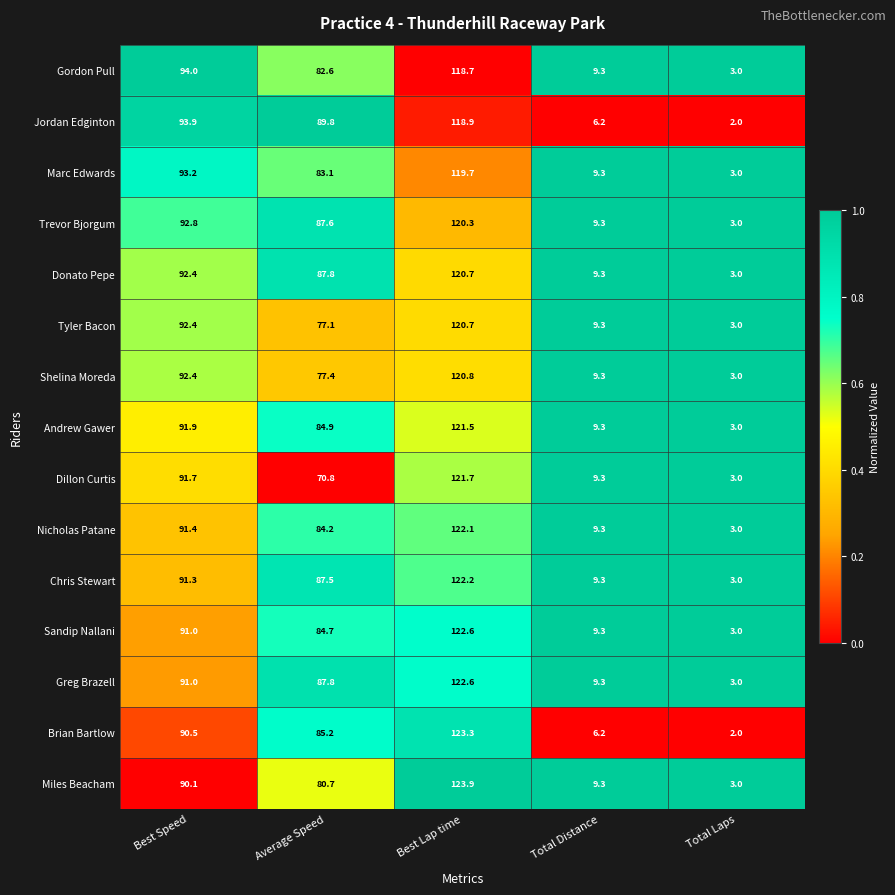

Which series changed the most between Average Speed and Best Lap time?

Dillon Curtis